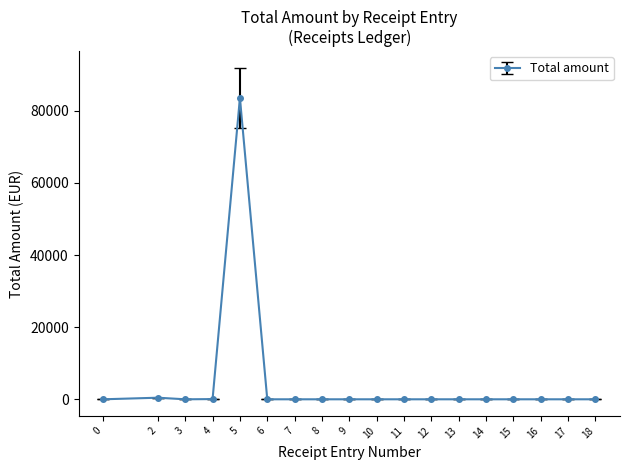

True or false: the data has more than 0 interior local peaks.

True